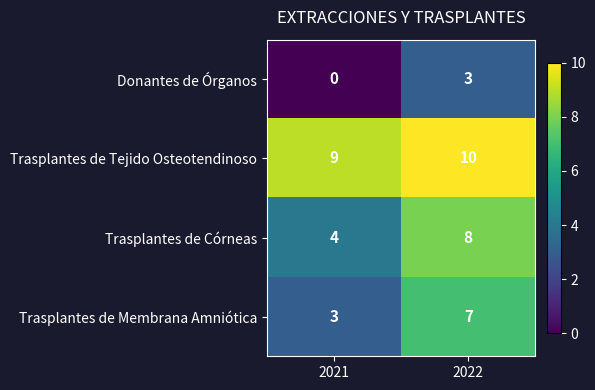

What is the difference between the Donantes de Órganos values at 2021 and 2022?

3